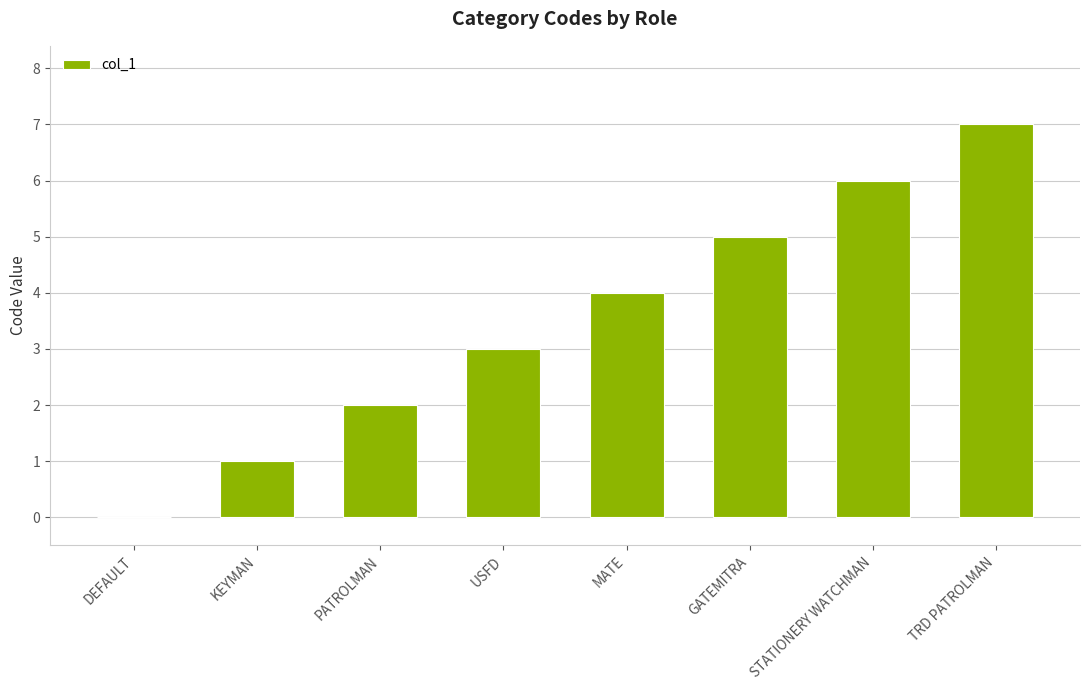

True or false: the data shows 2 at PATROLMAN.

True